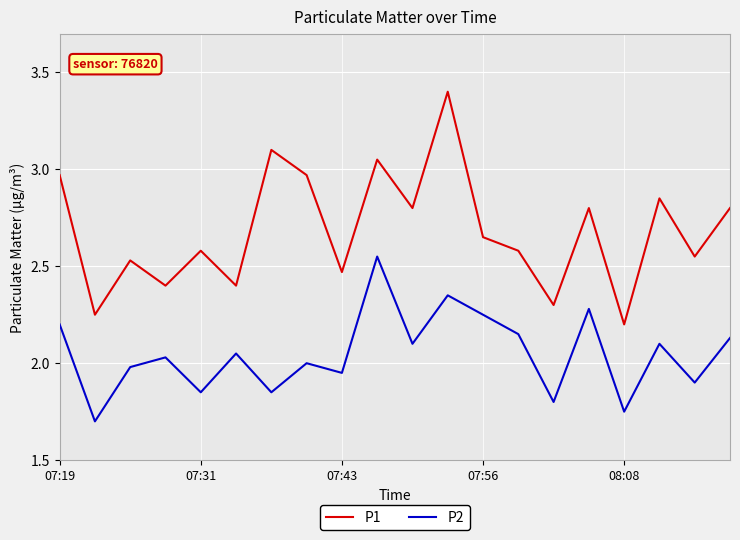

What is the difference between the maximum and minimum values in the P1 series?

1.2